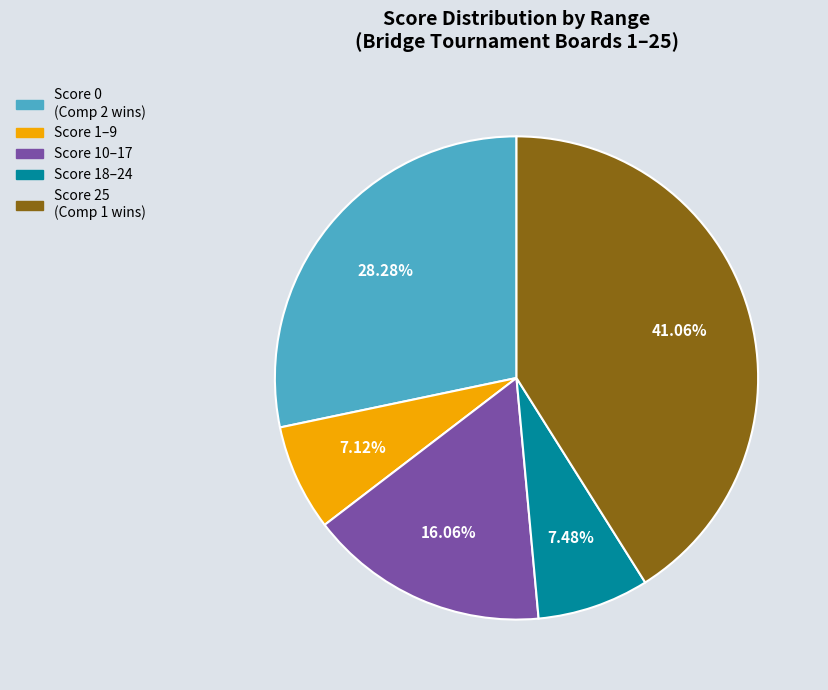

Is there any slice that represents more than half of the pie?

No